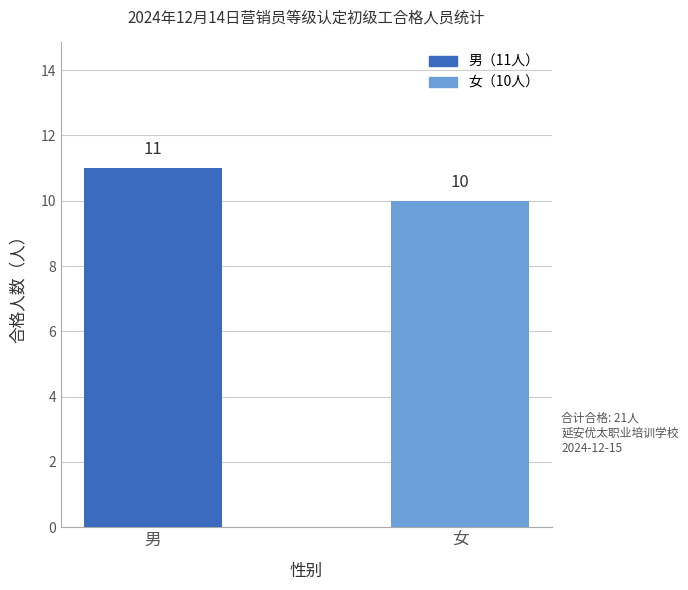

Does the chart contain any negative values?

No